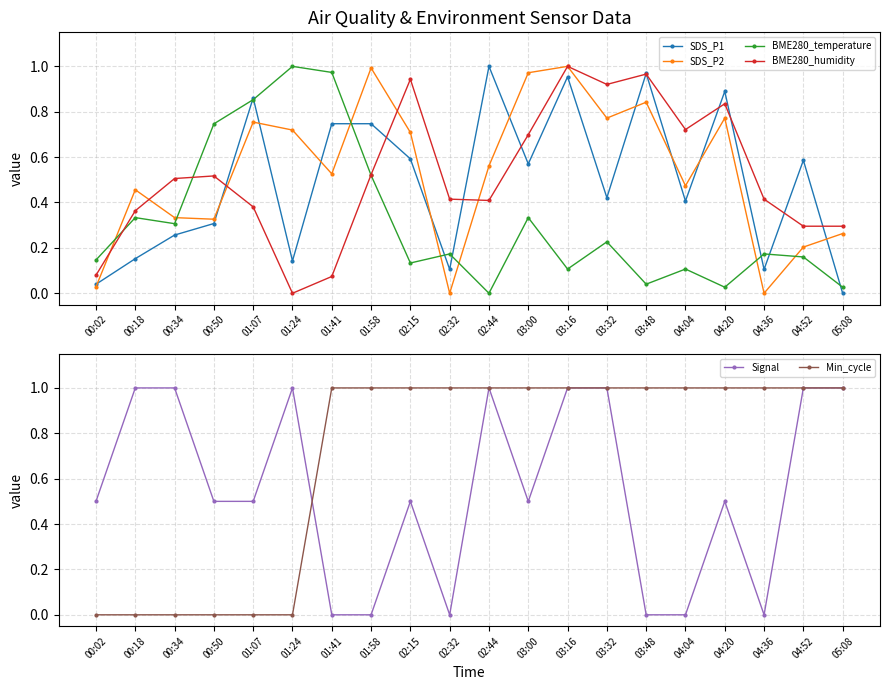

Reading left to right, list all the values displayed in this chart.

SDS_P1: 00:02=0.0	00:18=0.2	00:34=0.3	00:50=0.3	01:07=0.9	01:24=0.1	01:41=0.7	01:58=0.7	02:15=0.6	02:32=0.1	02:44=1.0	03:00=0.6	03:16=1.0	03:32=0.4	03:48=1.0	04:04=0.4	04:20=0.9	04:36=0.1	04:52=0.6	05:08=0.0
SDS_P2: 00:02=0.0	00:18=0.5	00:34=0.3	00:50=0.3	01:07=0.8	01:24=0.7	01:41=0.5	01:58=1.0	02:15=0.7	02:32=0.0	02:44=0.6	03:00=1.0	03:16=1.0	03:32=0.8	03:48=0.8	04:04=0.5	04:20=0.8	04:36=0.0	04:52=0.2	05:08=0.3
BME280_temperature: 00:02=0.1	00:18=0.3	00:34=0.3	00:50=0.7	01:07=0.9	01:24=1.0	01:41=1.0	01:58=0.5	02:15=0.1	02:32=0.2	02:44=0.0	03:00=0.3	03:16=0.1	03:32=0.2	03:48=0.0	04:04=0.1	04:20=0.0	04:36=0.2	04:52=0.2	05:08=0.0
BME280_humidity: 00:02=0.1	00:18=0.4	00:34=0.5	00:50=0.5	01:07=0.4	01:24=0.0	01:41=0.1	01:58=0.5	02:15=0.9	02:32=0.4	02:44=0.4	03:00=0.7	03:16=1.0	03:32=0.9	03:48=1.0	04:04=0.7	04:20=0.8	04:36=0.4	04:52=0.3	05:08=0.3
Signal: 00:02=0.5	00:18=1.0	00:34=1.0	00:50=0.5	01:07=0.5	01:24=1.0	01:41=0.0	01:58=0.0	02:15=0.5	02:32=0.0	02:44=1.0	03:00=0.5	03:16=1.0	03:32=1.0	03:48=0.0	04:04=0.0	04:20=0.5	04:36=0.0	04:52=1.0	05:08=1.0
Min_cycle: 00:02=0.0	00:18=0.0	00:34=0.0	00:50=0.0	01:07=0.0	01:24=0.0	01:41=1.0	01:58=1.0	02:15=1.0	02:32=1.0	02:44=1.0	03:00=1.0	03:16=1.0	03:32=1.0	03:48=1.0	04:04=1.0	04:20=1.0	04:36=1.0	04:52=1.0	05:08=1.0